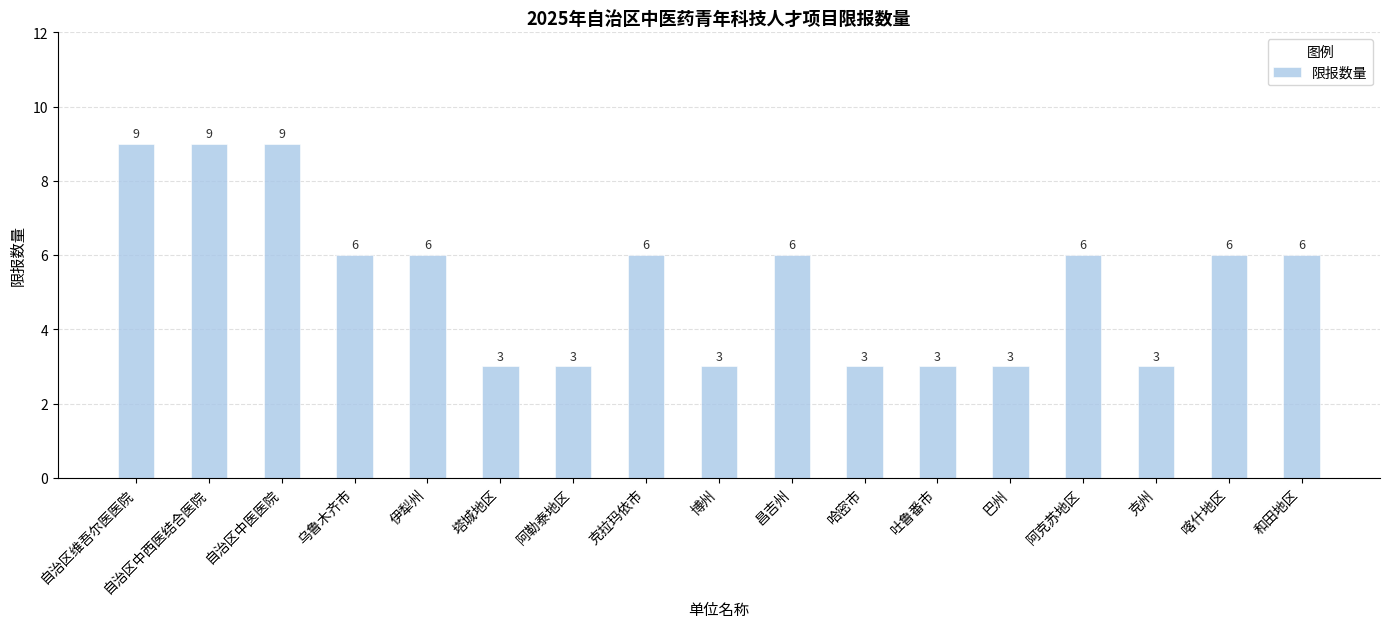

What is the label of the 11th bar from the left?

哈密市